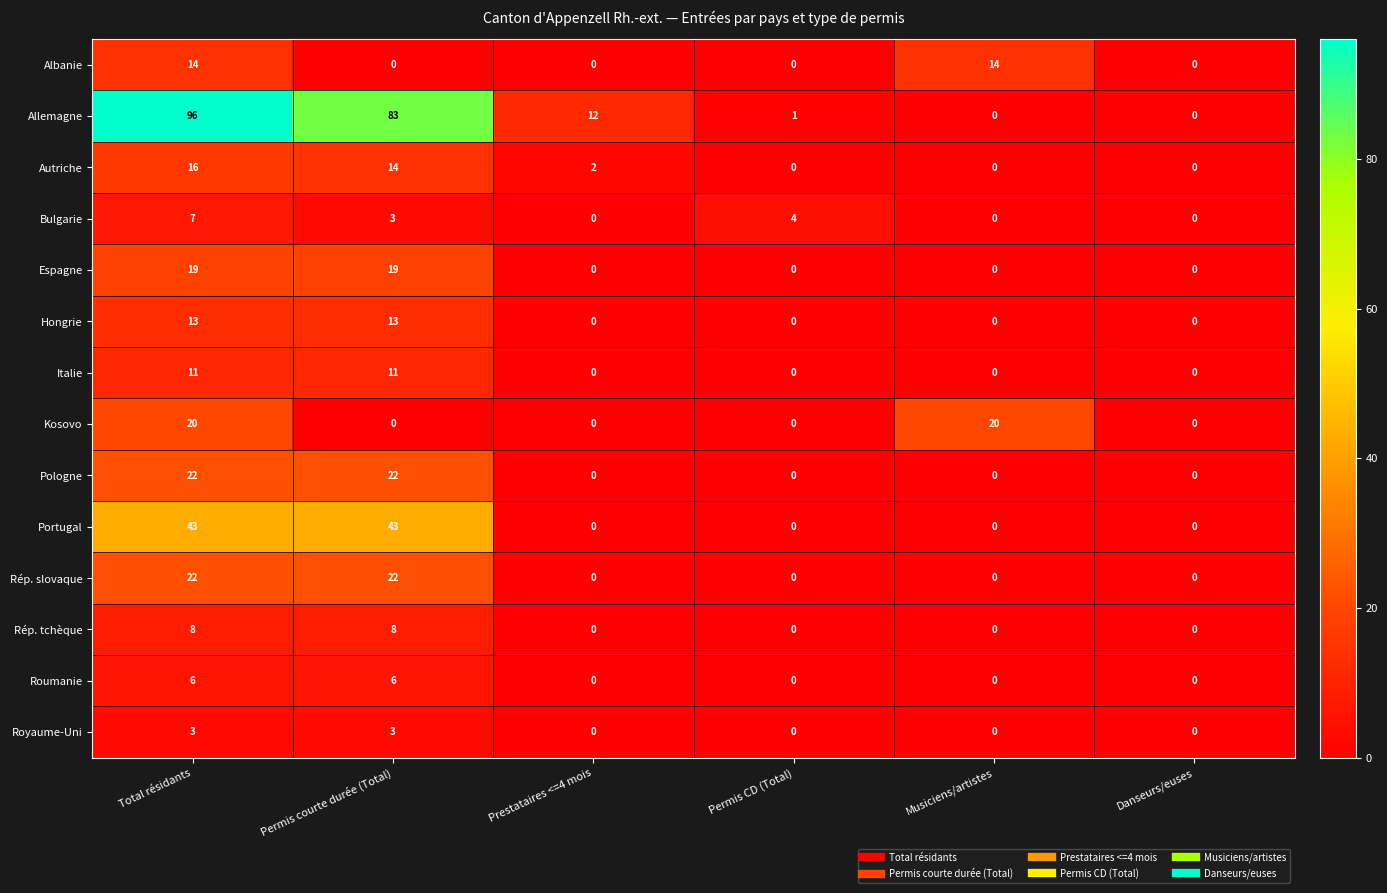

True or false: Allemagne has a value of 96 at Total résidants.

True